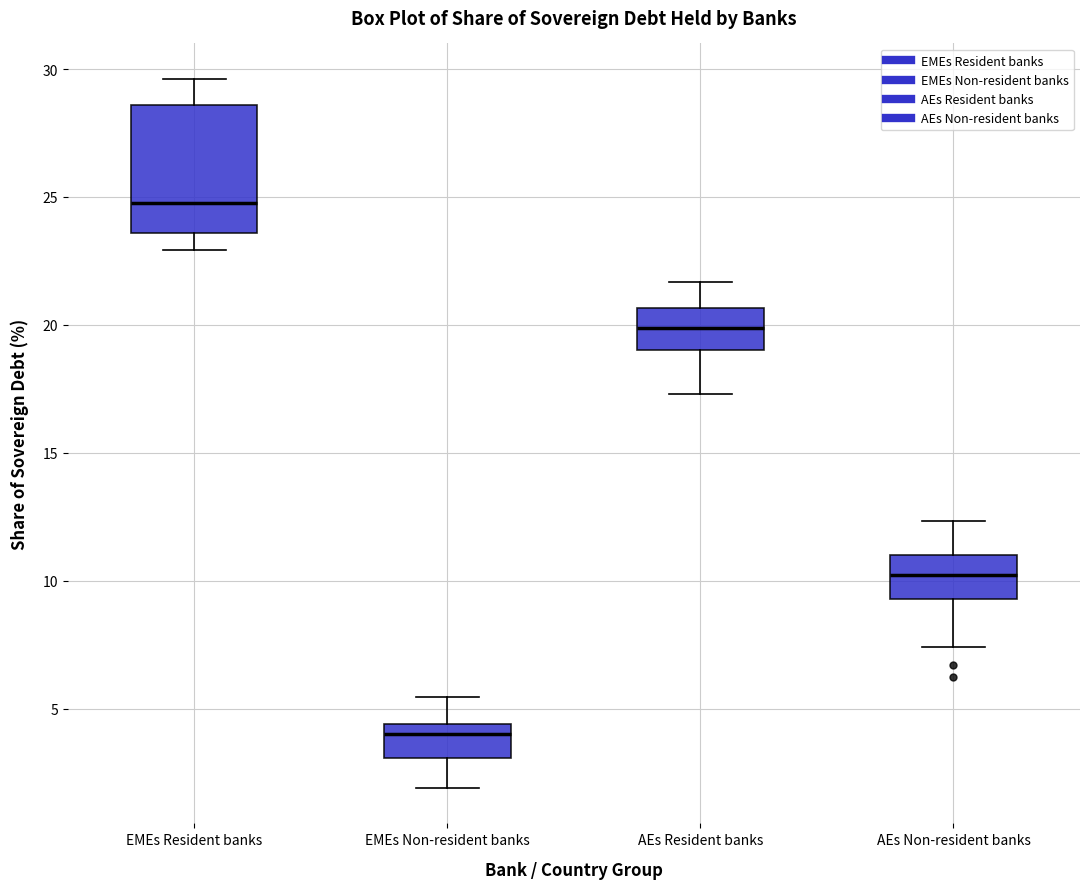

Comparing the boxes themselves (not the whiskers), which one is the tallest?

EMEs Resident banks